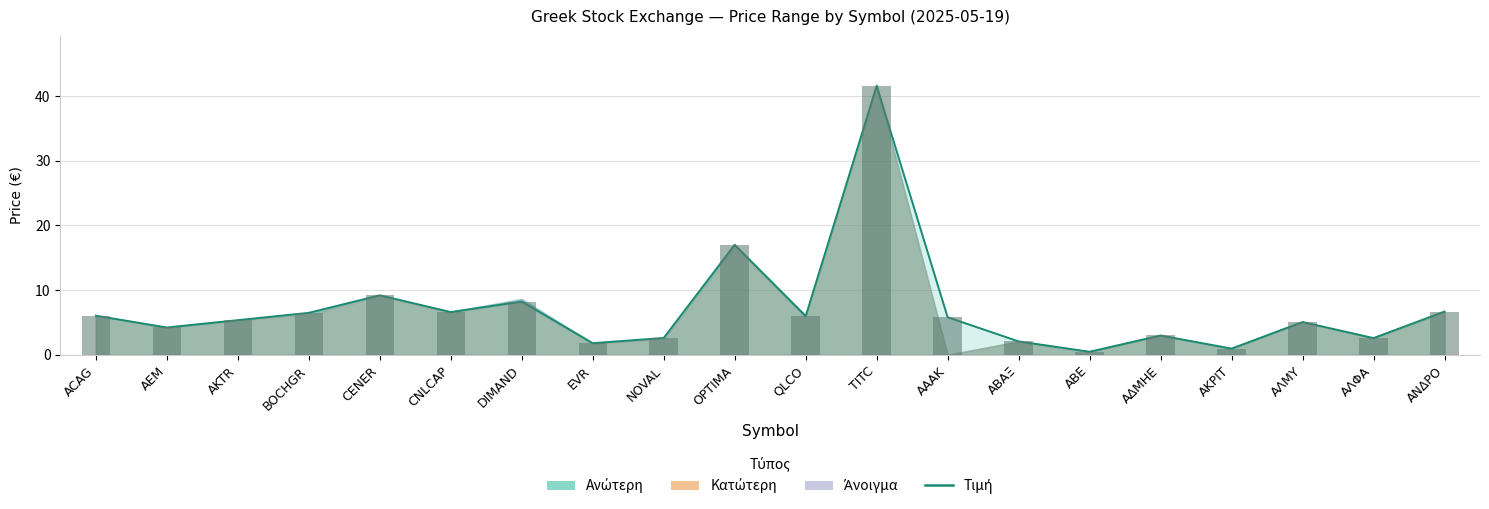

Reading left to right, extract all data points from this chart.

6.0	4.2	5.3	6.5	9.2	6.6	8.2	1.8	2.6	17.0	6.0	41.5	5.8	2.1	0.5	3.0	1.0	5.1	2.6	6.7